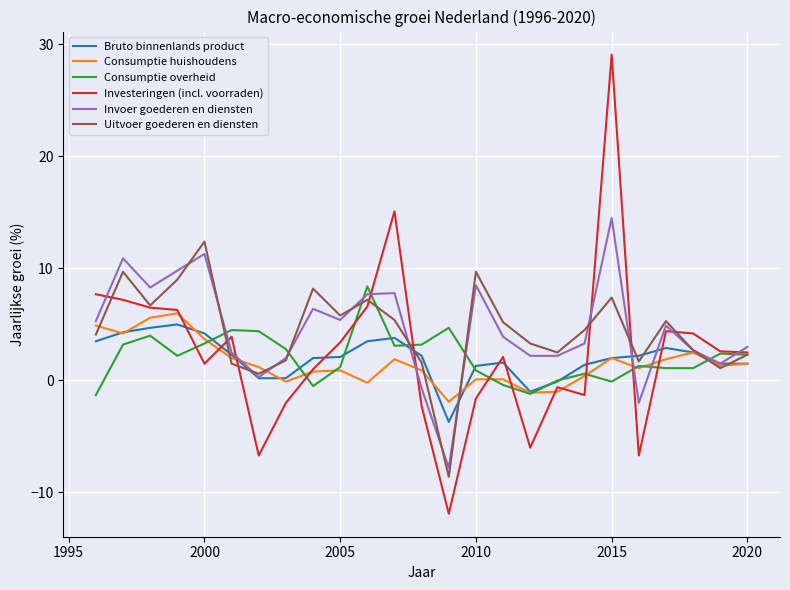

What is the maximum value for Invoer goederen en diensten?

14.5